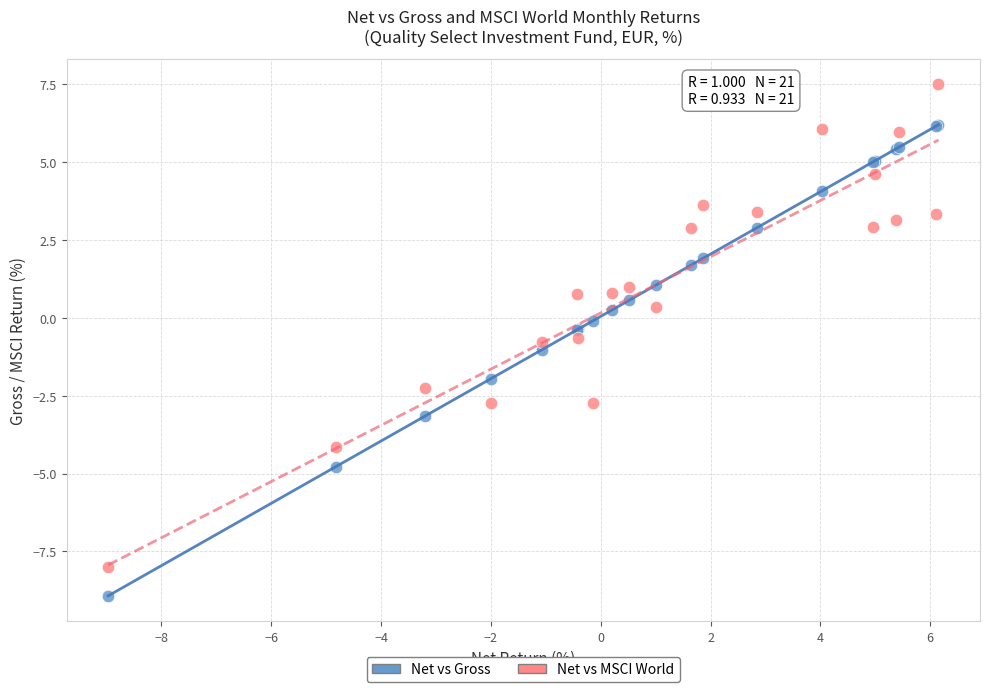

Which series reaches the maximum Y coordinate?

Net vs MSCI World